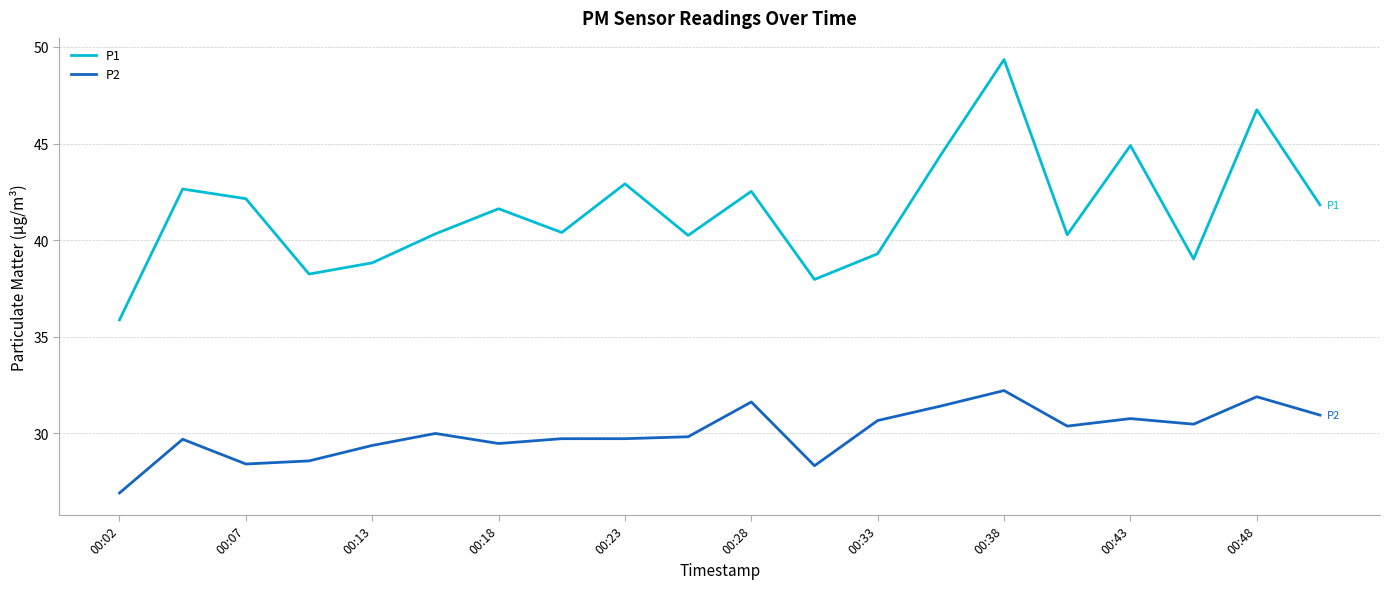

What is the minimum value for P2?

26.9